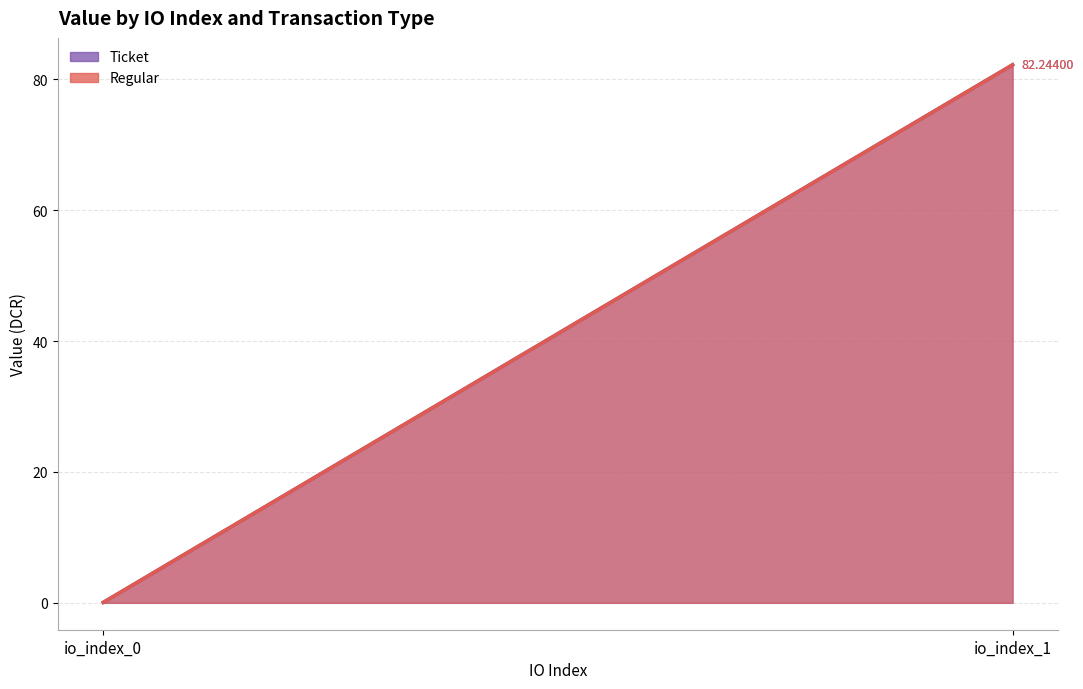

What is the sum of all Regular values?

82.3